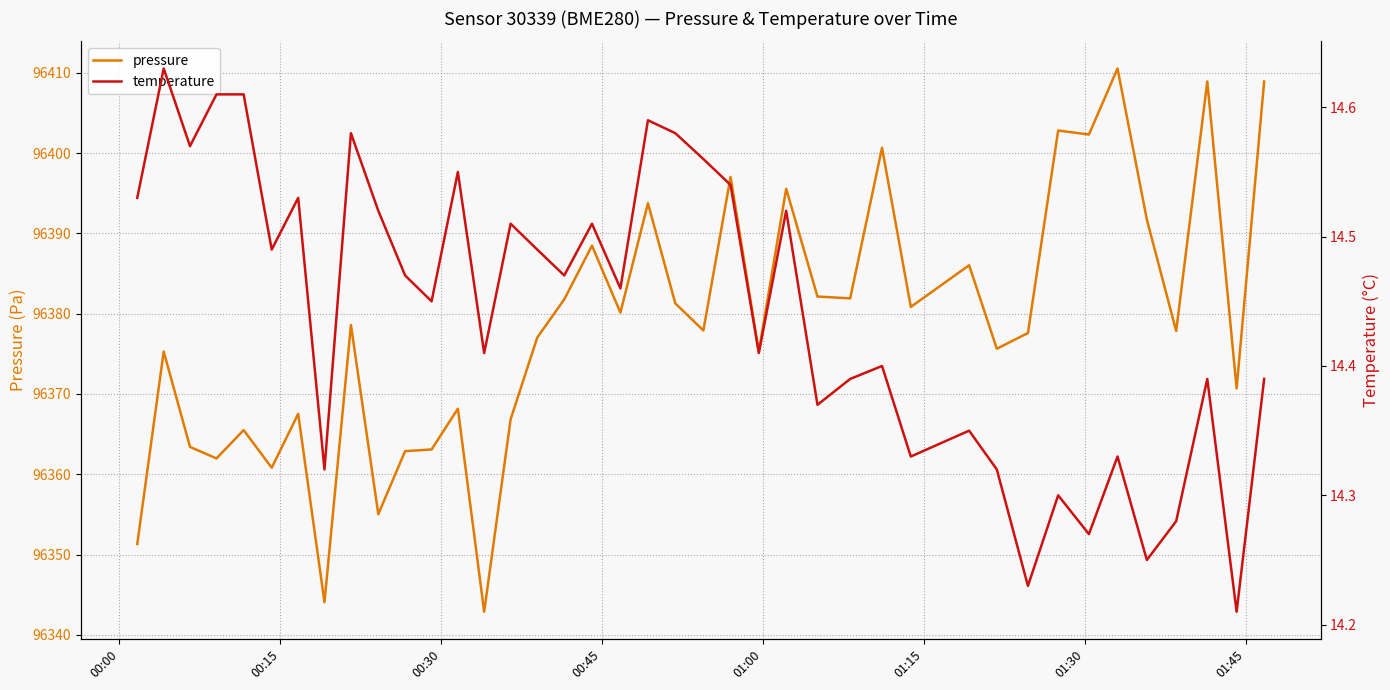

Reading right to left, extract all data points from this chart.

pressure: 96408.9	96370.7	96408.9	96377.8	96391.7	96410.5	96402.3	96402.8	96377.6	96375.6	96386.0	96380.8	96400.7	96381.9	96382.1	96395.6	96375.3	96397.0	96377.9	96381.3	96393.8	96380.1	96388.5	96381.8	96377.0	96366.8	96342.9	96368.2	96363.1	96362.9	96355.0	96378.6	96344.1	96367.5	96360.8	96365.5	96362.0	96363.4	96375.3	96351.3
temperature: 14.4	14.2	14.4	14.3	14.2	14.3	14.3	14.3	14.2	14.3	14.3	14.3	14.4	14.4	14.4	14.5	14.4	14.5	14.6	14.6	14.6	14.5	14.5	14.5	14.5	14.5	14.4	14.6	14.4	14.5	14.5	14.6	14.3	14.5	14.5	14.6	14.6	14.6	14.6	14.5